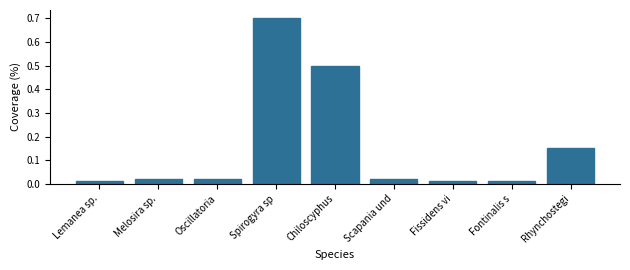

What is the sum of all values?

1.4